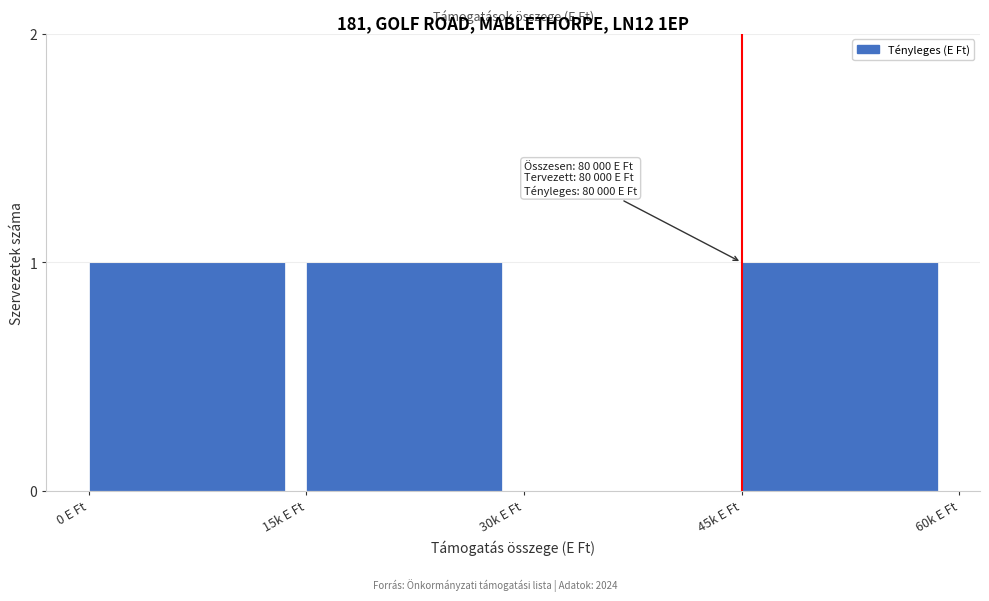

Reading left to right, what are all the values shown in this chart?

0 E Ft=1	15k E Ft=1	30k E Ft=0	45k E Ft=1